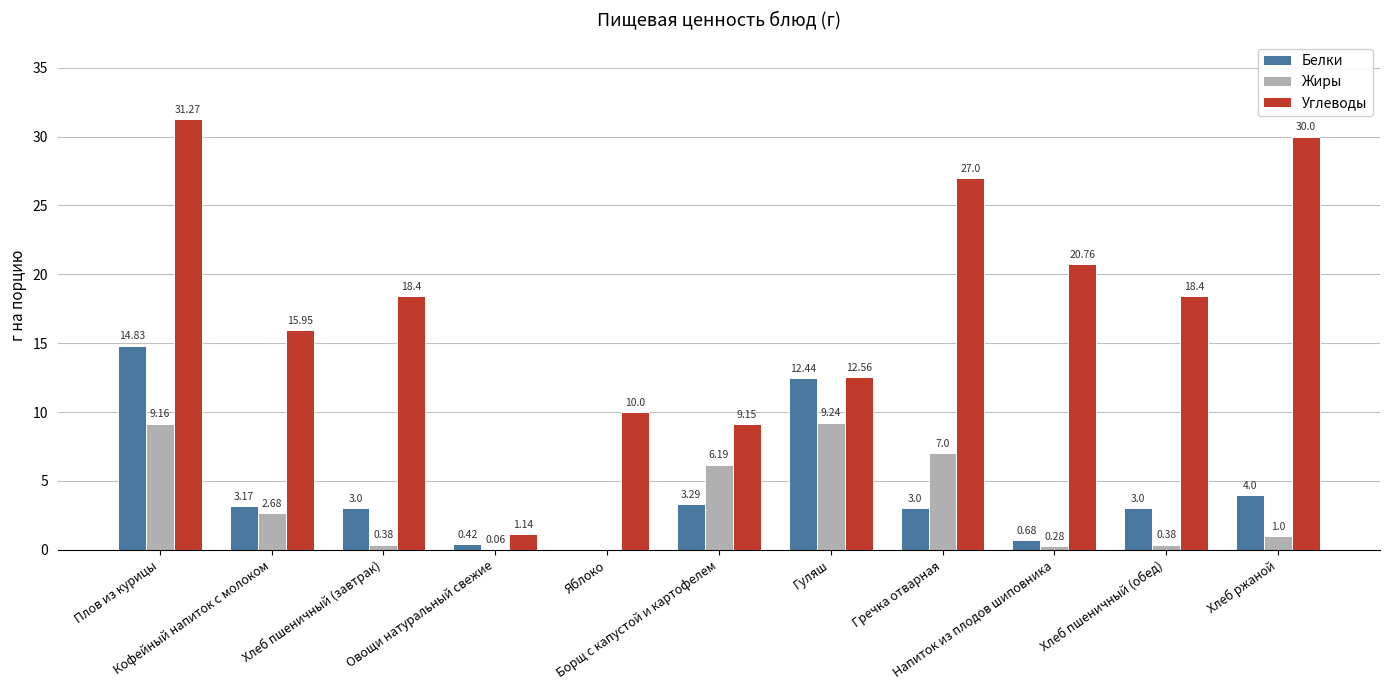

Which series has the largest total across all categories?

Углеводы